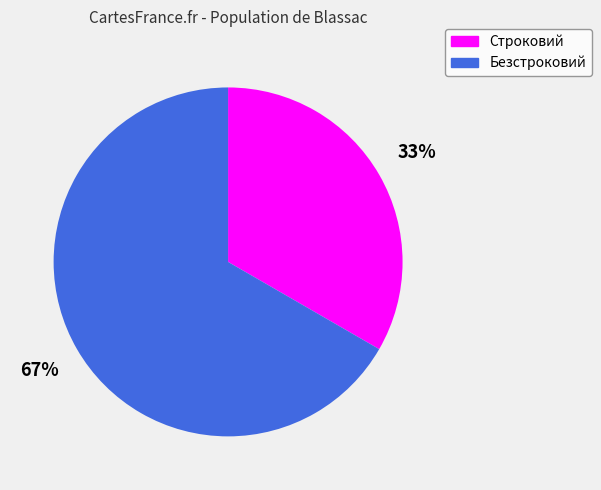

Is it true that Безстроковий is 67% of the pie?

True